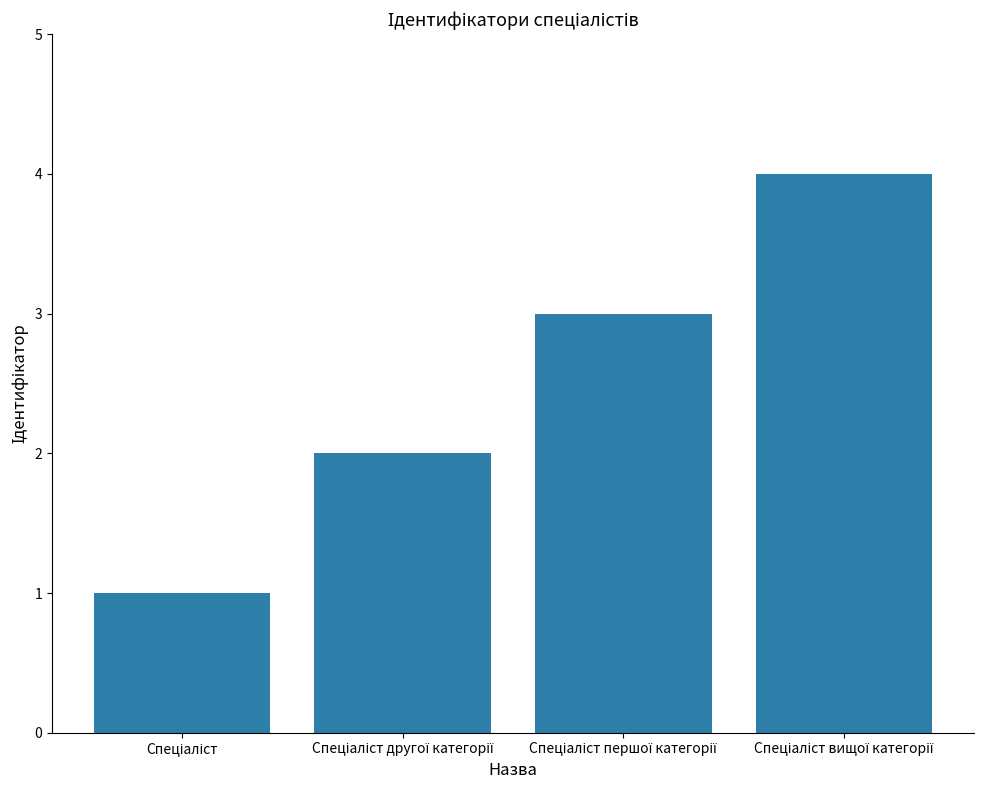

Reading left to right, extract all data points from this chart.

1	2	3	4